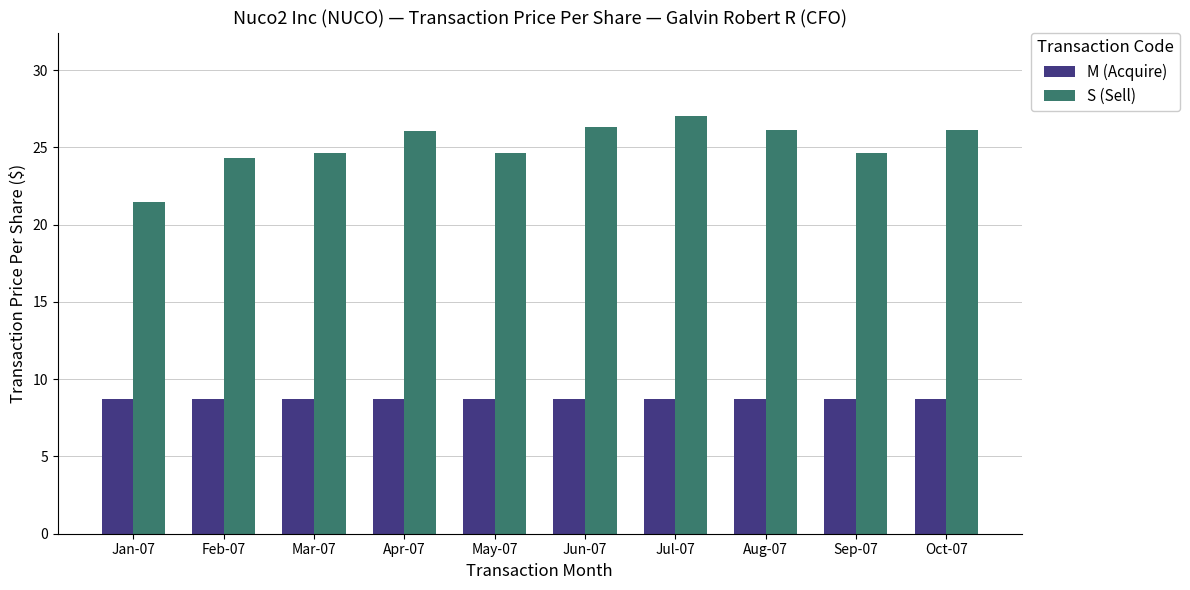

What value does the S (Sell) series have at Jul-07?

27.0